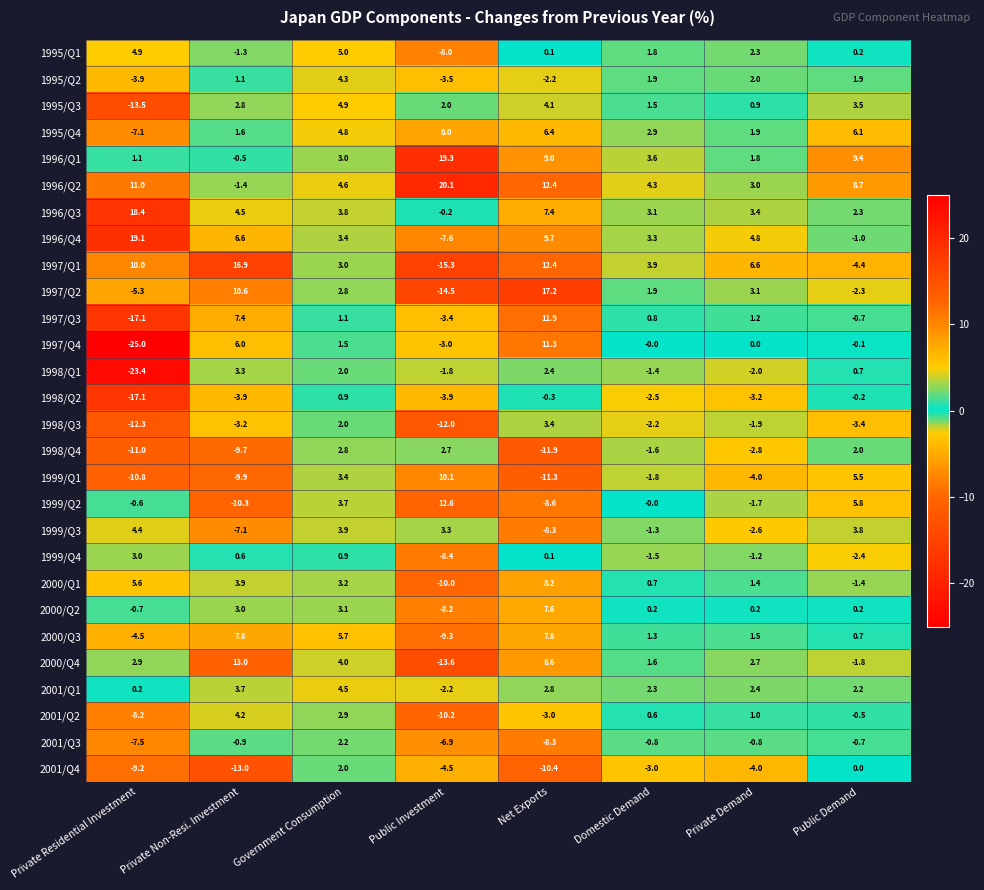

List the series in order of their peak value, highest first.

1996/Q2, 1996/Q1, 1996/Q4, 1996/Q3, 1997/Q2, 1997/Q1, 2000/Q4, 1999/Q2, 1997/Q3, 1997/Q4, 1999/Q1, 2000/Q1, 1995/Q4, 2000/Q3, 2000/Q2, 1995/Q1, 1995/Q3, 2001/Q1, 1999/Q3, 1995/Q2, 2001/Q2, 1998/Q3, 1998/Q1, 1999/Q4, 1998/Q4, 2001/Q3, 2001/Q4, 1998/Q2